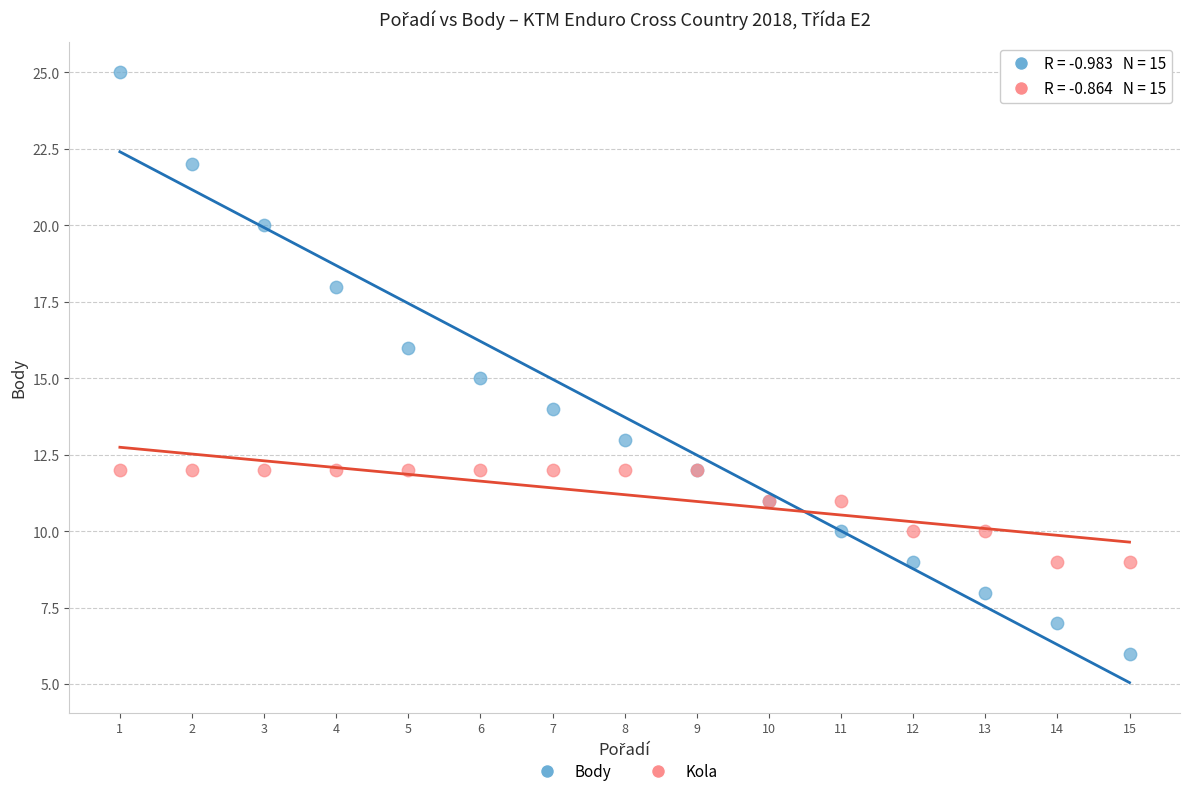

Which series has the largest Y range (max minus min)?

Body